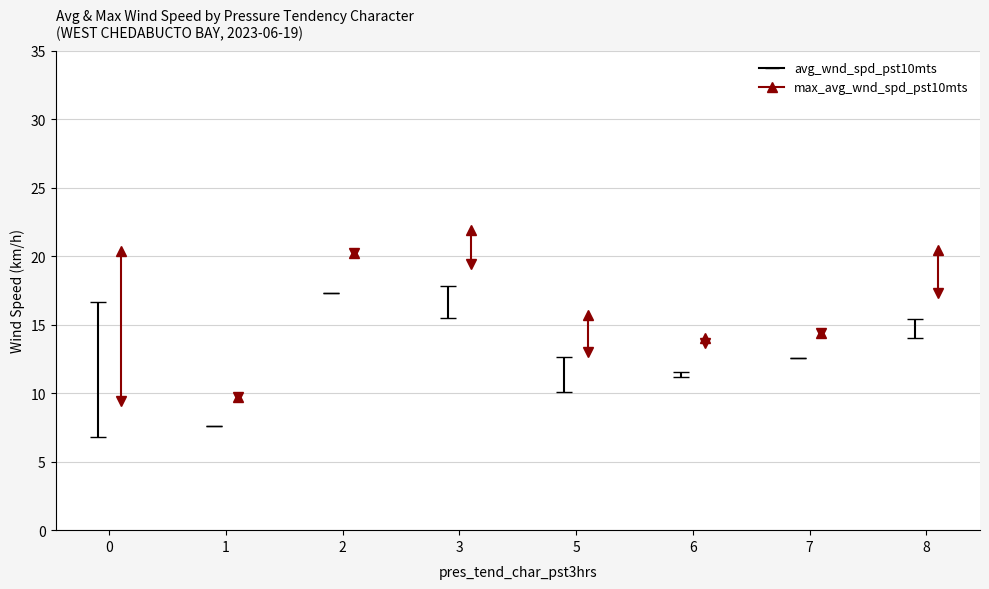

True or false: max_avg_wnd_spd_pst10mts and avg_wnd_spd_pst10mts cross at least once.

False